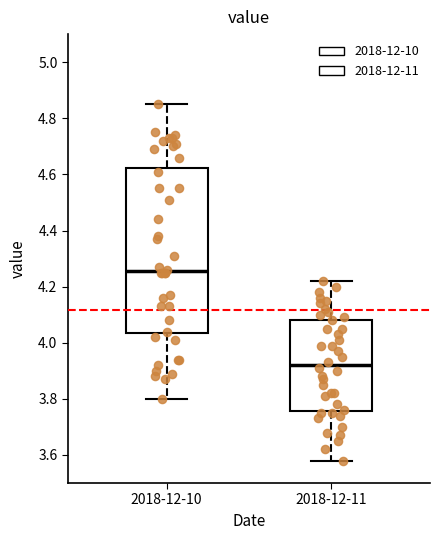

Where is the upper edge of the box for 2018-12-11 on the y-axis? The values are not printed on the chart, so give them approximately, as read against the axis.

4.08